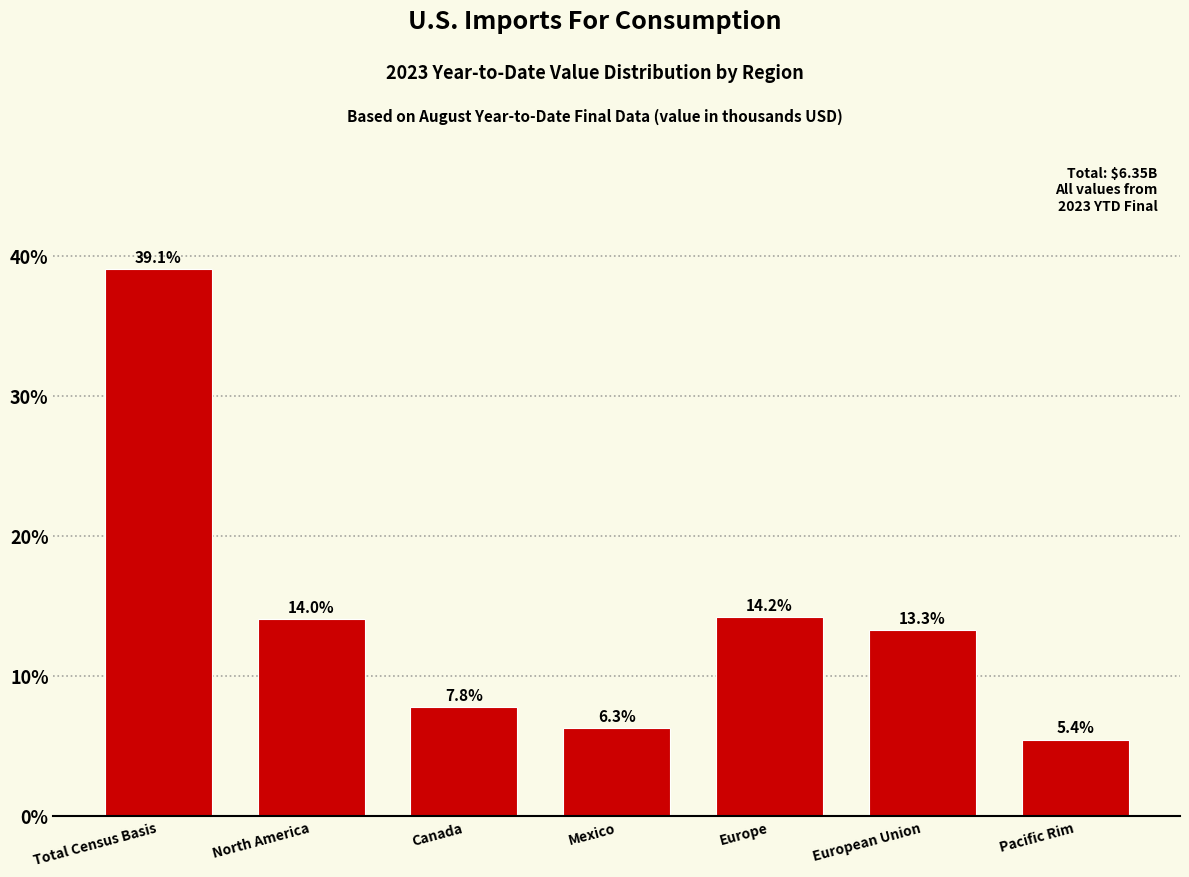

Reading left to right, extract all data points from this chart.

39.1	14.0	7.8	6.3	14.2	13.3	5.4